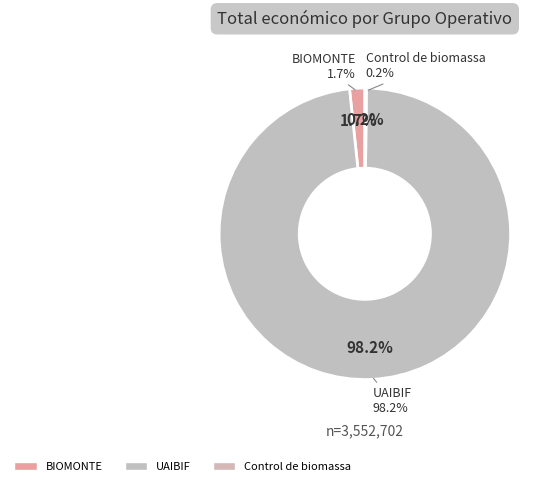

To the nearest percent, what is the average slice percentage?

33%